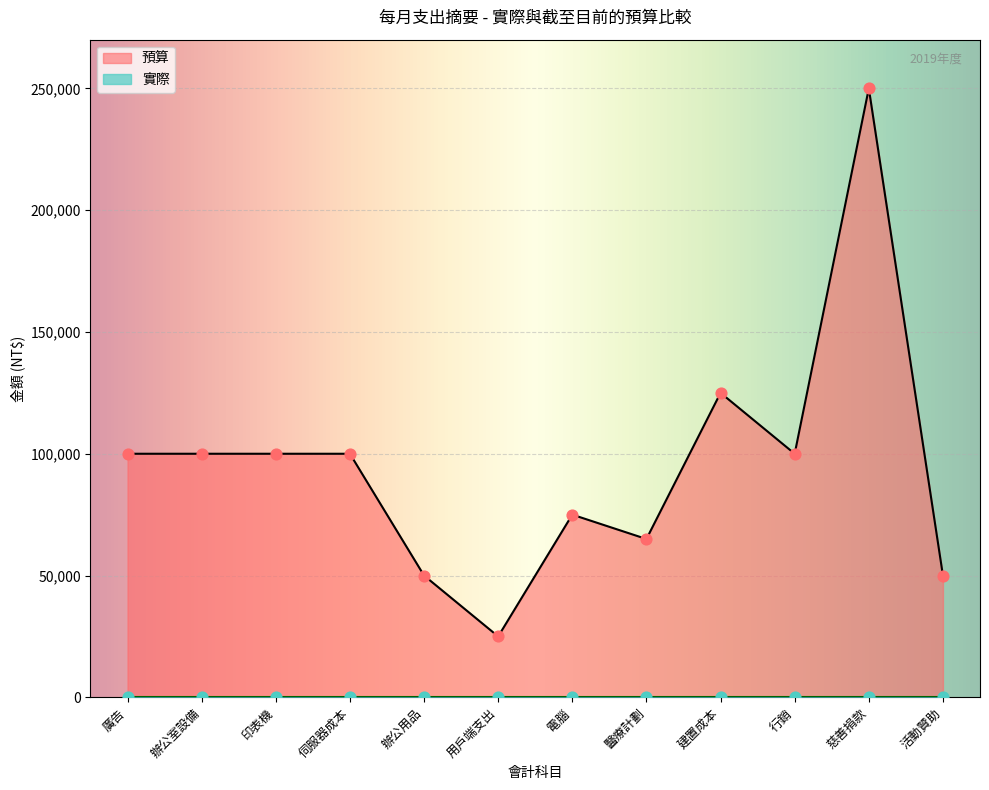

What is the change in value from 辦公用品 to 慈善捐款?

+200000